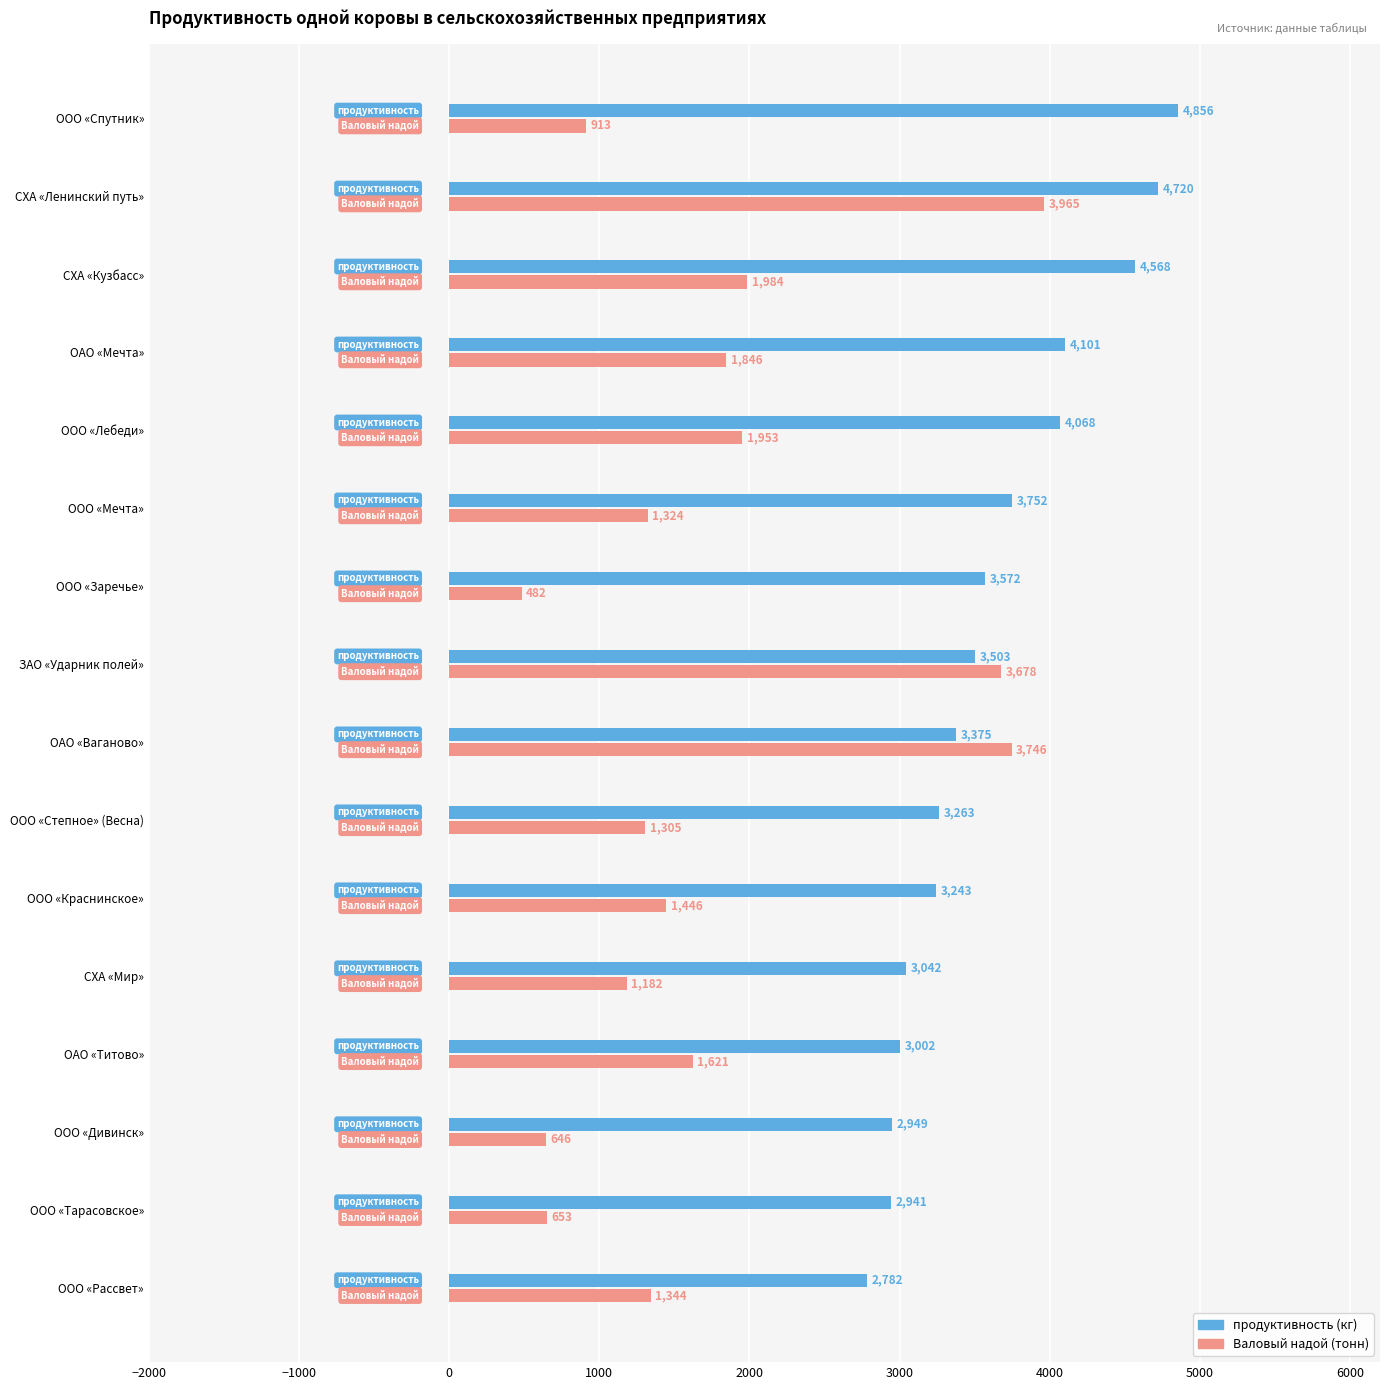

What is the difference between the highest and lowest values at ООО «Рассвет»?

1438